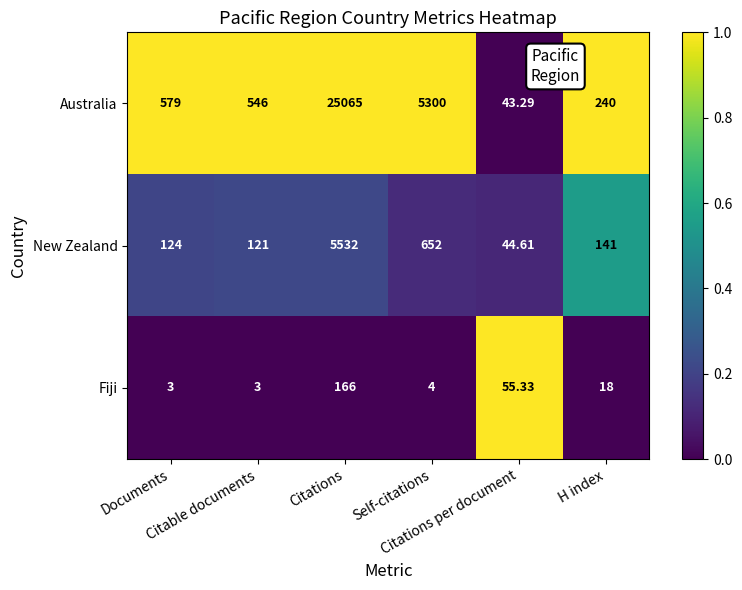

Which series has the largest total across all categories?

Australia